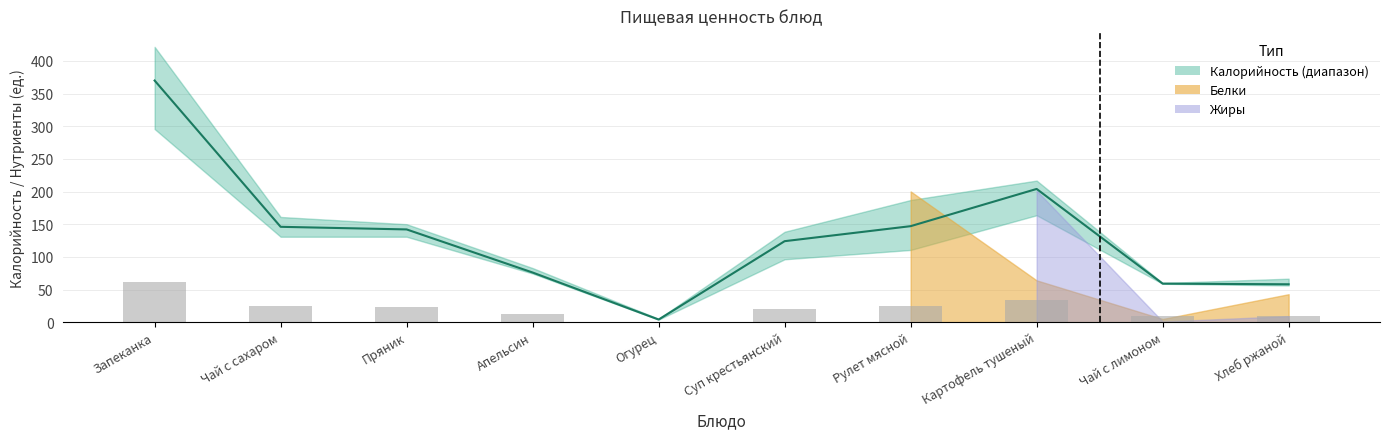

How many data points does each series have?

10